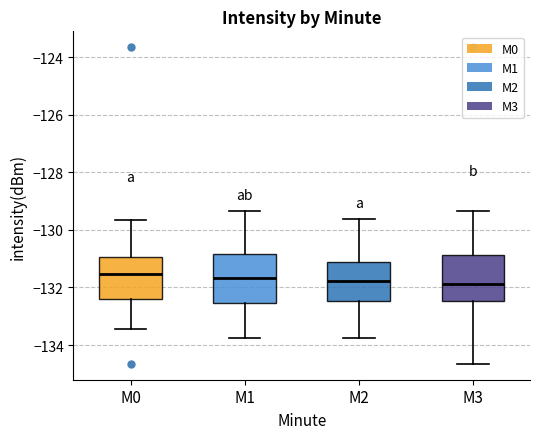

Reading left to right, transcribe this box plot: for each box, give where its median line is, the range the box spans, and where its two whiskers end, as read against the y-axis. The values are not printed on the chart, so give them approximately, as read against the axis.

M0: median -131.6, box -132.4 to -131.0, whiskers -133.4 to -129.6
M1: median -131.6, box -132.6 to -130.8, whiskers -133.8 to -129.4
M2: median -131.8, box -132.4 to -131.2, whiskers -133.8 to -129.6
M3: median -131.8, box -132.4 to -130.8, whiskers -134.6 to -129.4